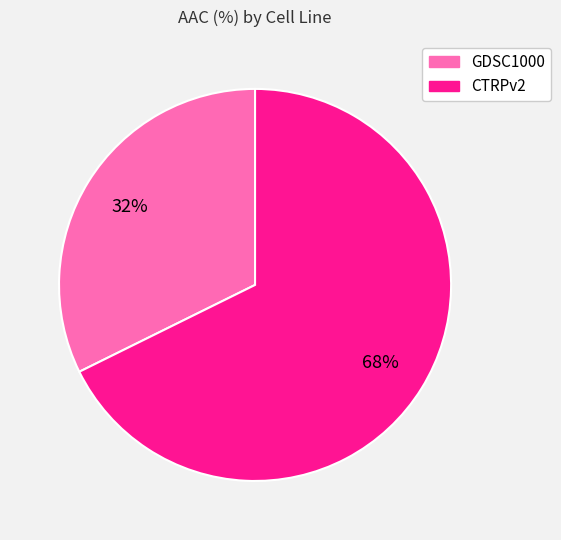

What percentage is the CTRPv2 slice, to the nearest percent?

68%